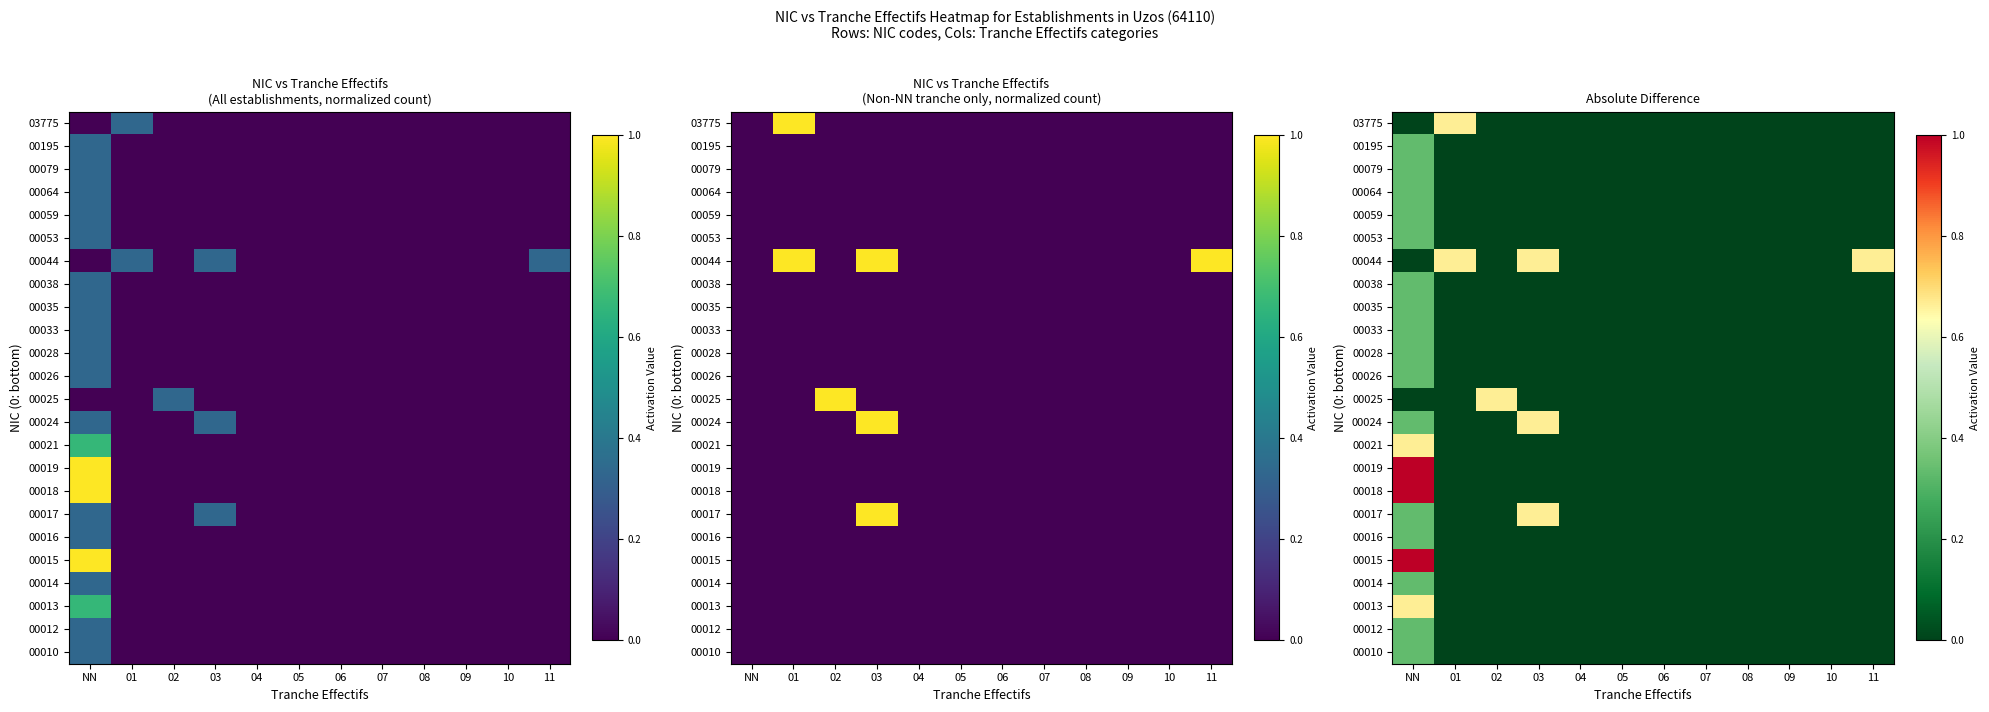

At which category is the sum across all series the highest?

NN